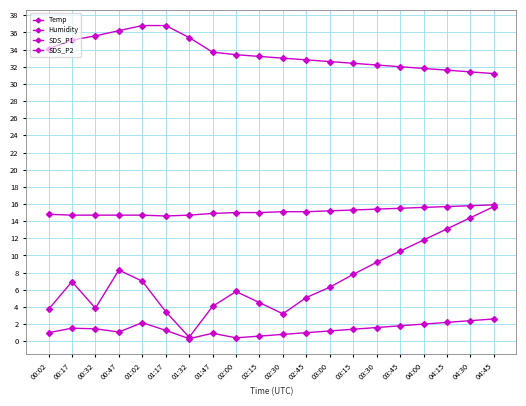

Is this an area chart (filled region under the line)?

No